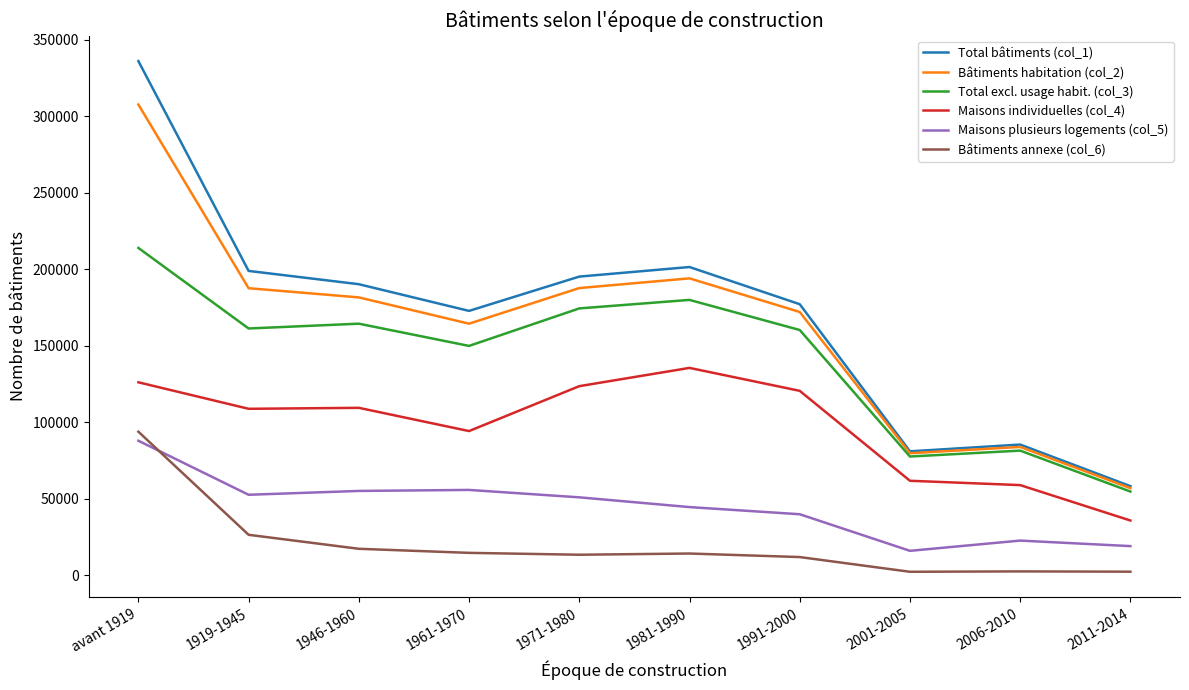

What is the maximum value shown in the chart?

336039